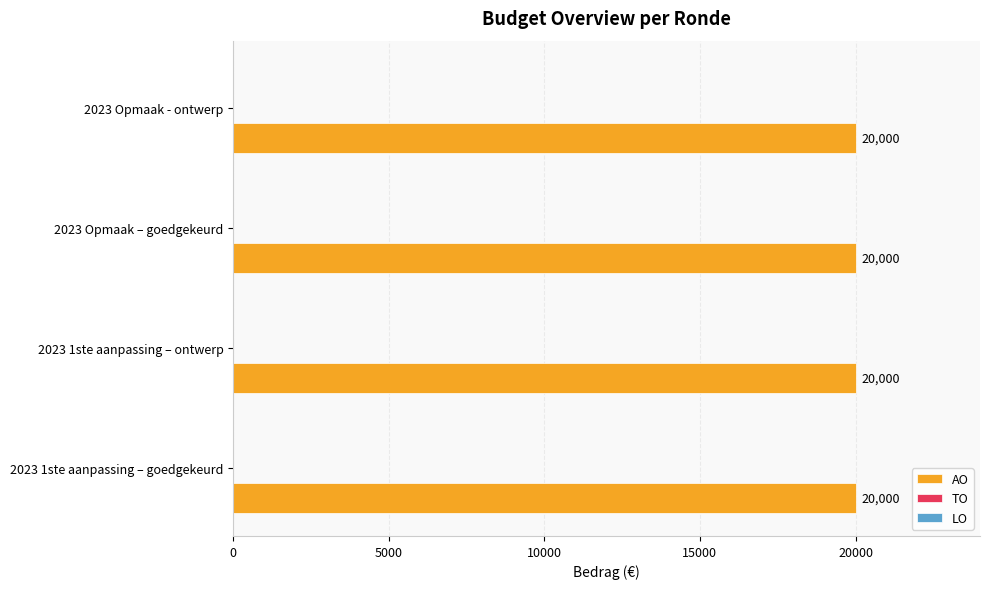

Which label corresponds to the smallest value in the chart?

2023 1ste aanpassing – goedgekeurd